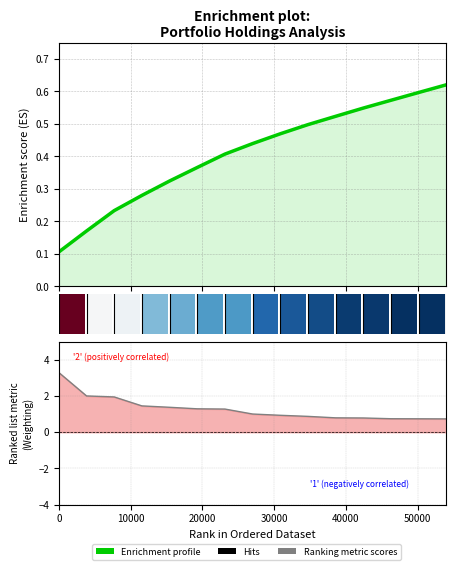

What is the average value?

1.3